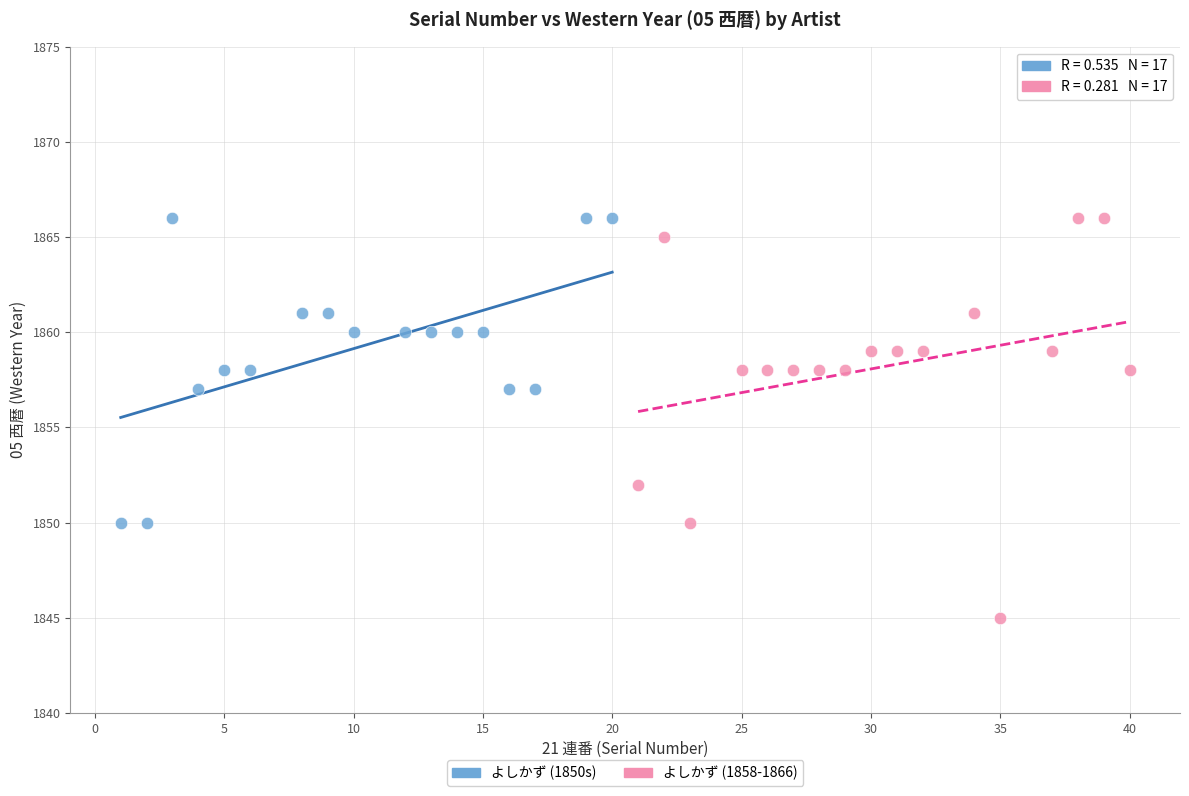

Which series has the largest Y range (max minus min)?

よしかず (1858-1866)